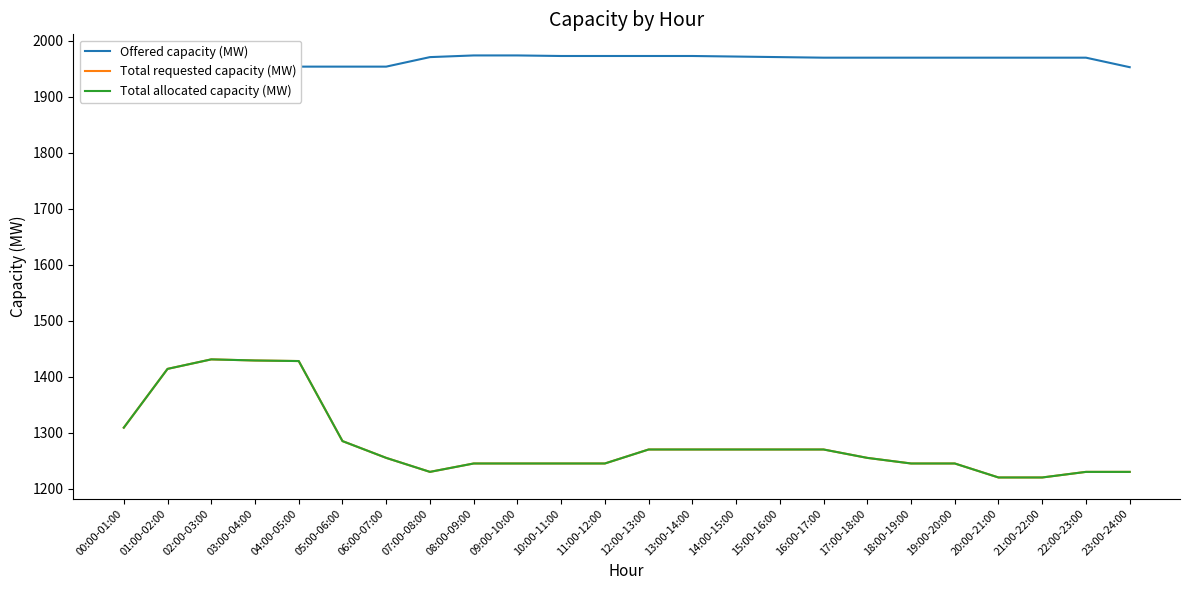

True or false: Offered capacity (MW) and Total allocated capacity (MW) cross at least once.

False